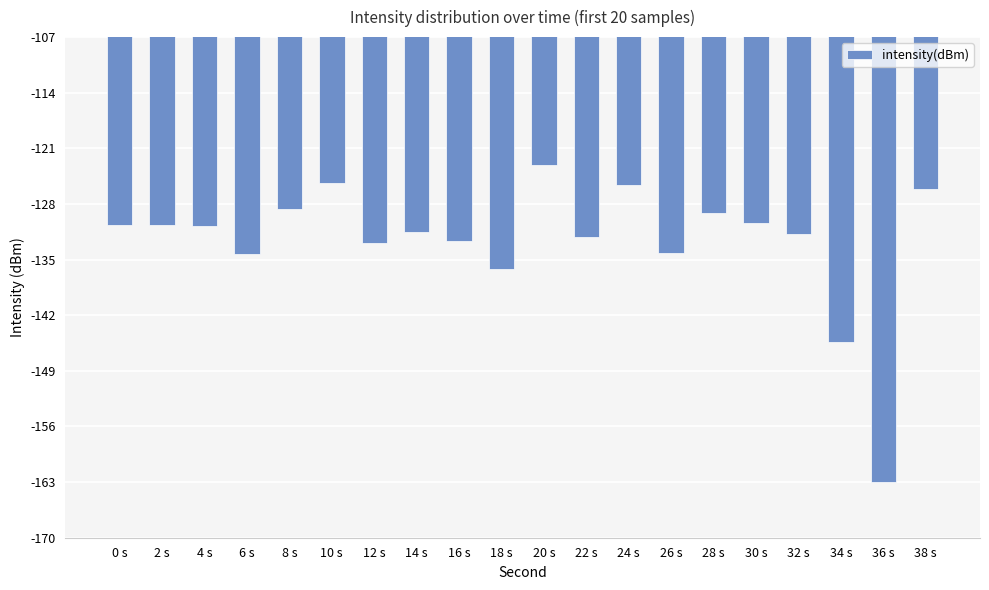

At which label does the data first exceed -130?

8 s